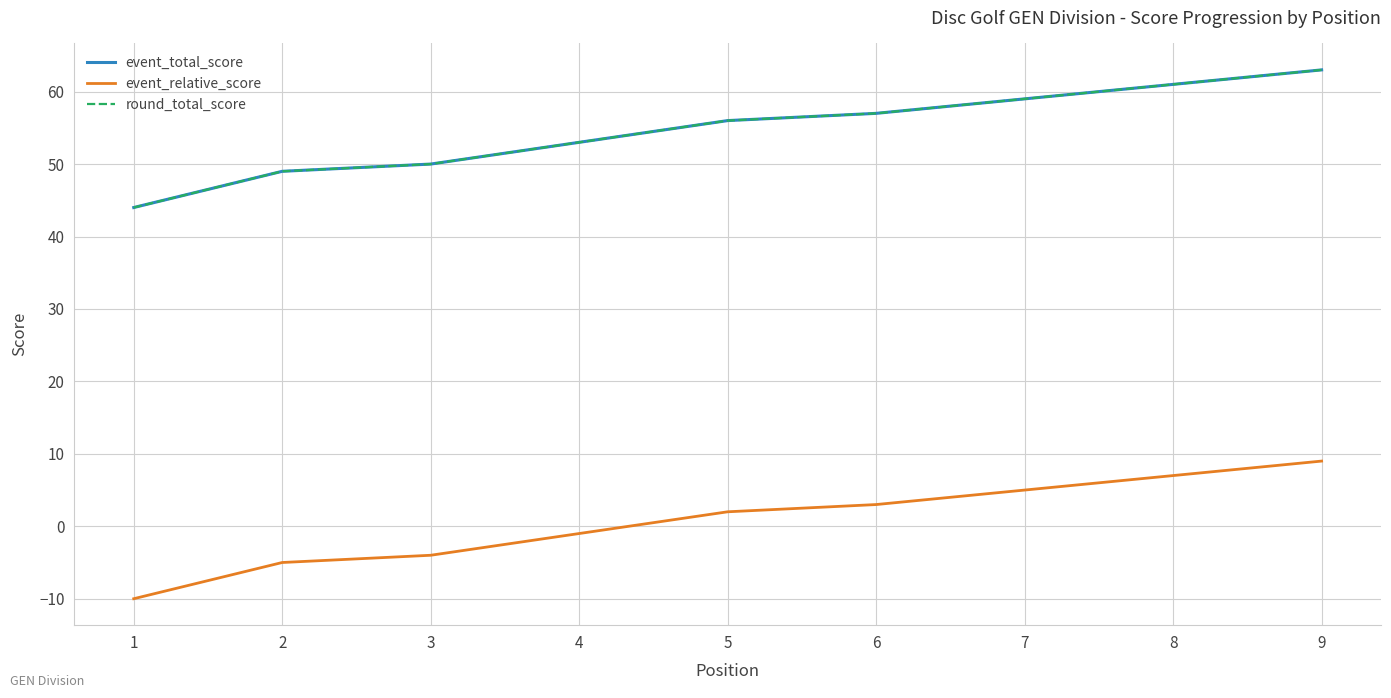

Reading right to left, what are all the values shown in this chart?

event_total_score: 63	61	59	57	56	53	50	49	44
event_relative_score: 9	7	5	3	2	-1	-4	-5	-10
round_total_score: 63	61	59	57	56	53	50	49	44